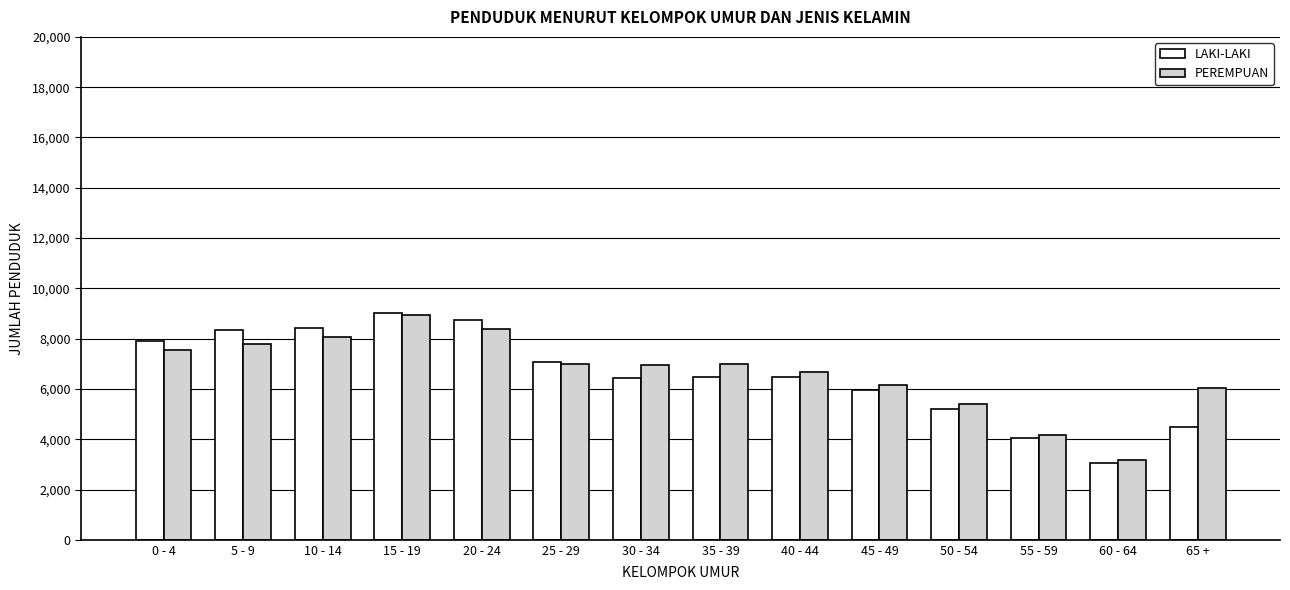

What is the average value of the PEREMPUAN series?

6656